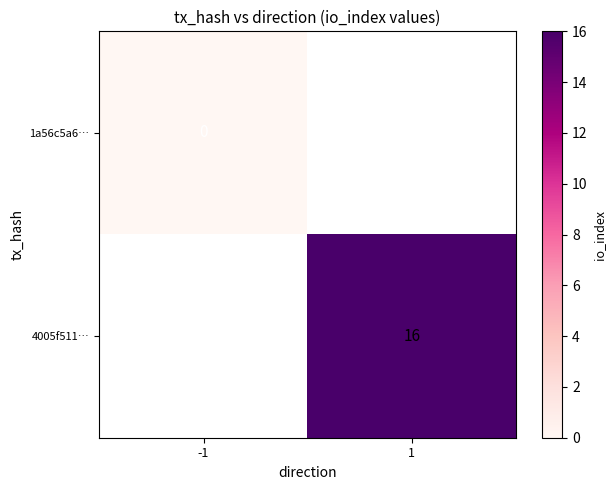

Count the number of categories in the chart.

2